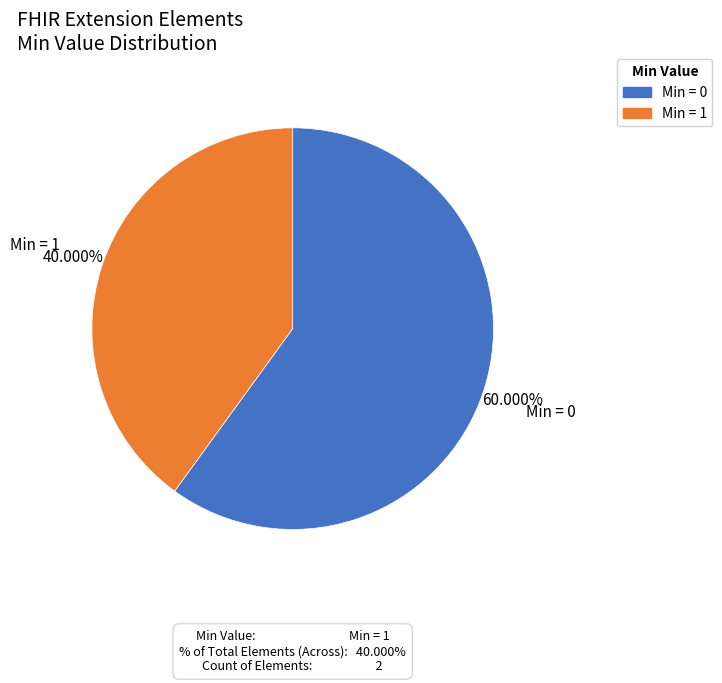

Does any single category account for the majority?

Yes